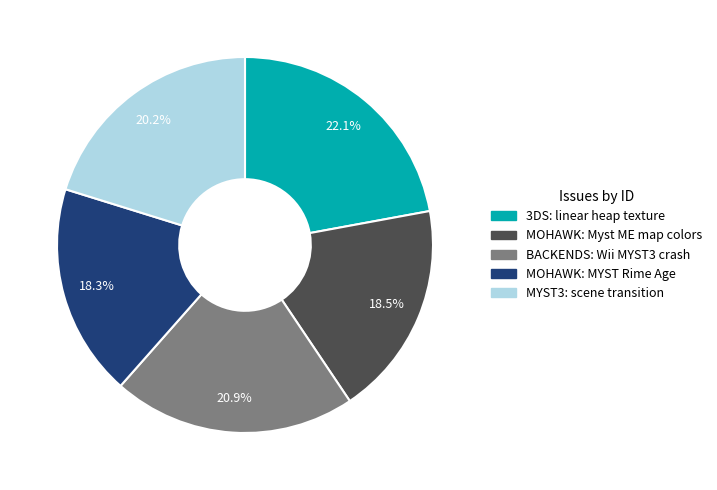

How many slices are in this pie chart?

5